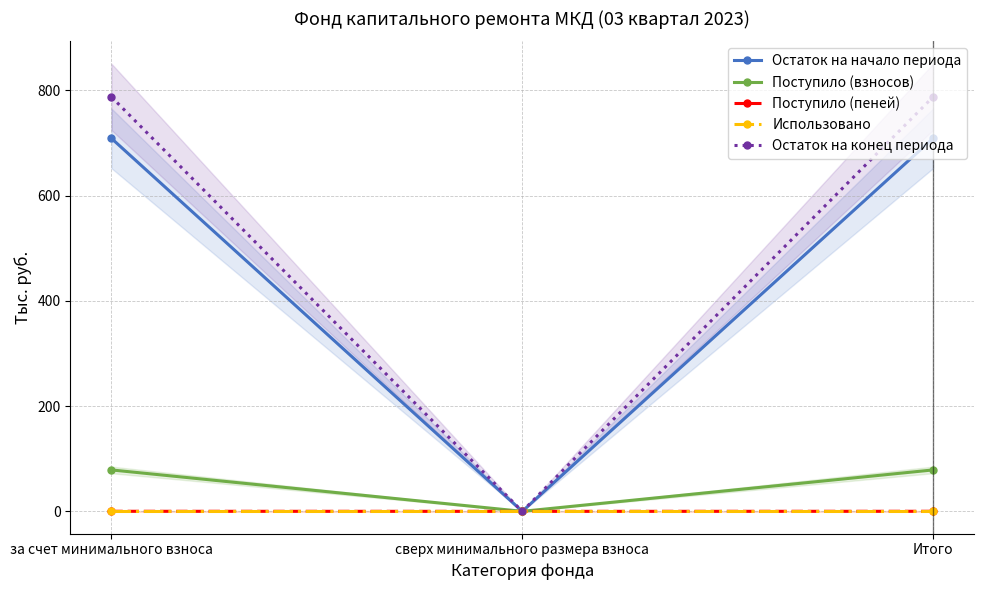

Reading left to right, what are all the values shown in this chart?

Остаток на начало периода: 708.8	0.0	708.8
Поступило (взносов): 78.7	0.0	78.7
Поступило (пеней): 0.1	0.0	0.1
Использовано: 0.0	0.0	0.0
Остаток на конец периода: 787.6	0.0	787.6